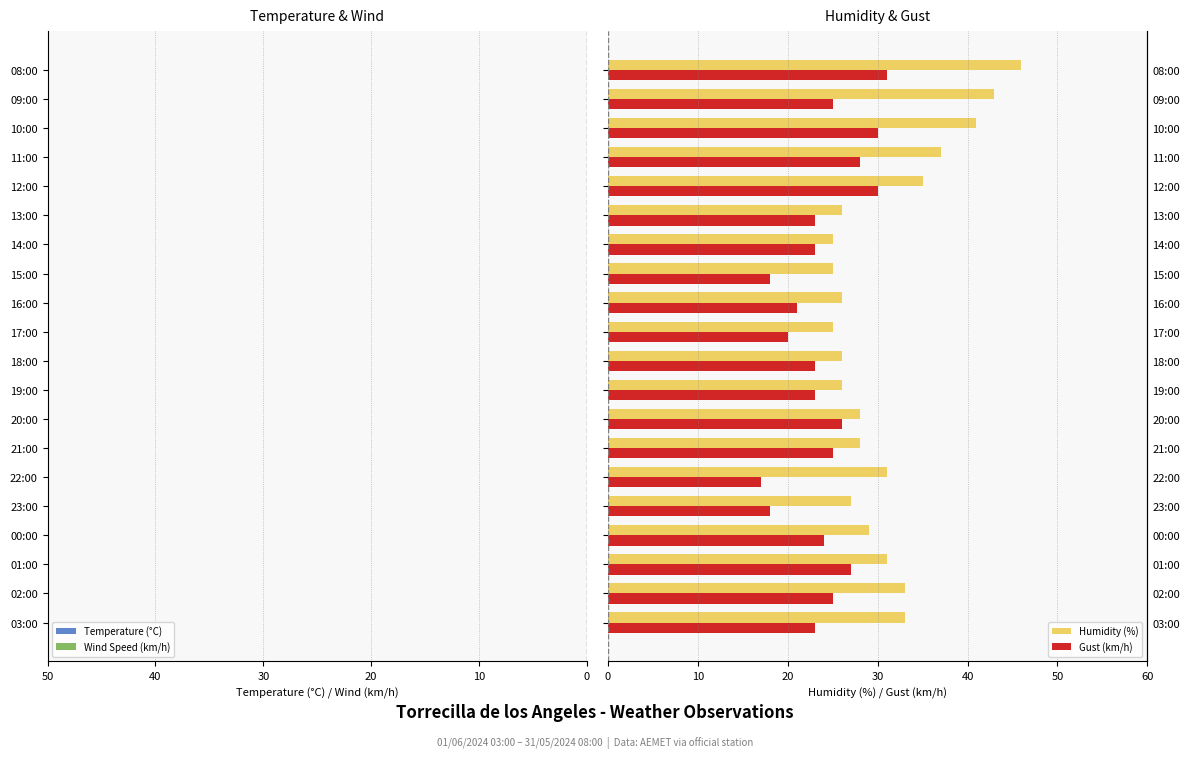

The value of Temperature (°C) at 18:00 is -11.1. True or false?

False